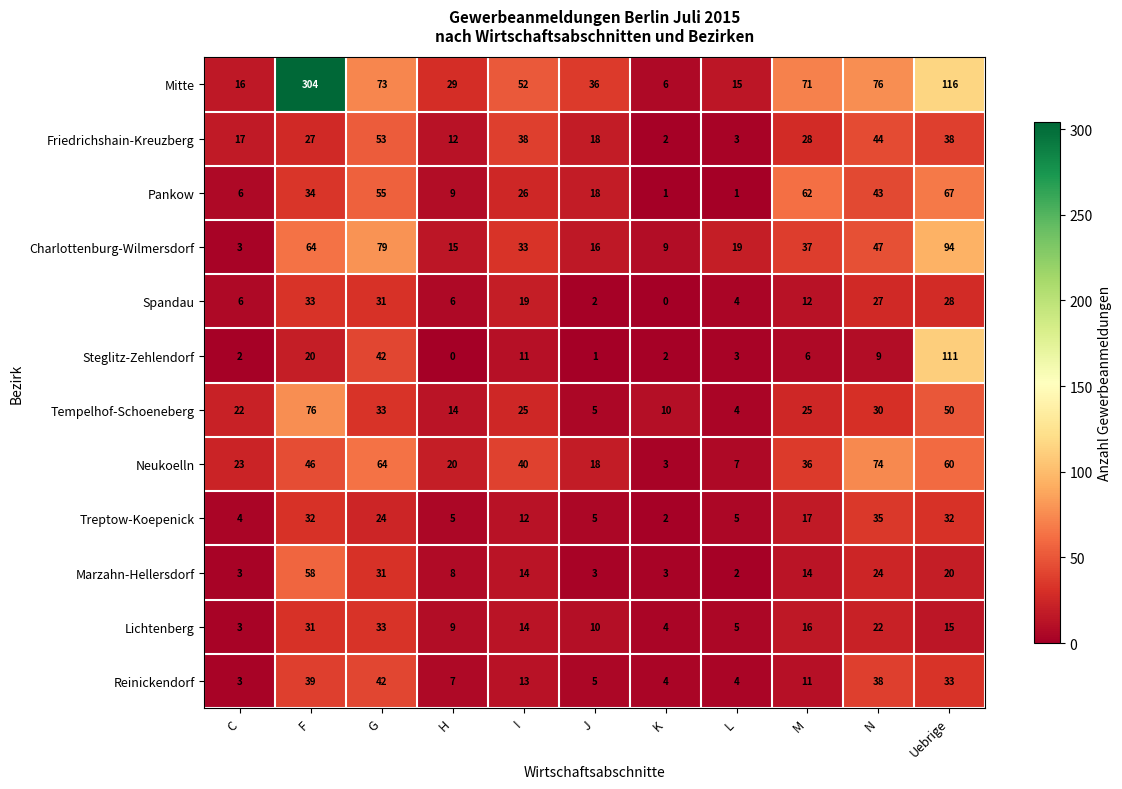

Is it true that Lichtenberg equals 5 at L?

True